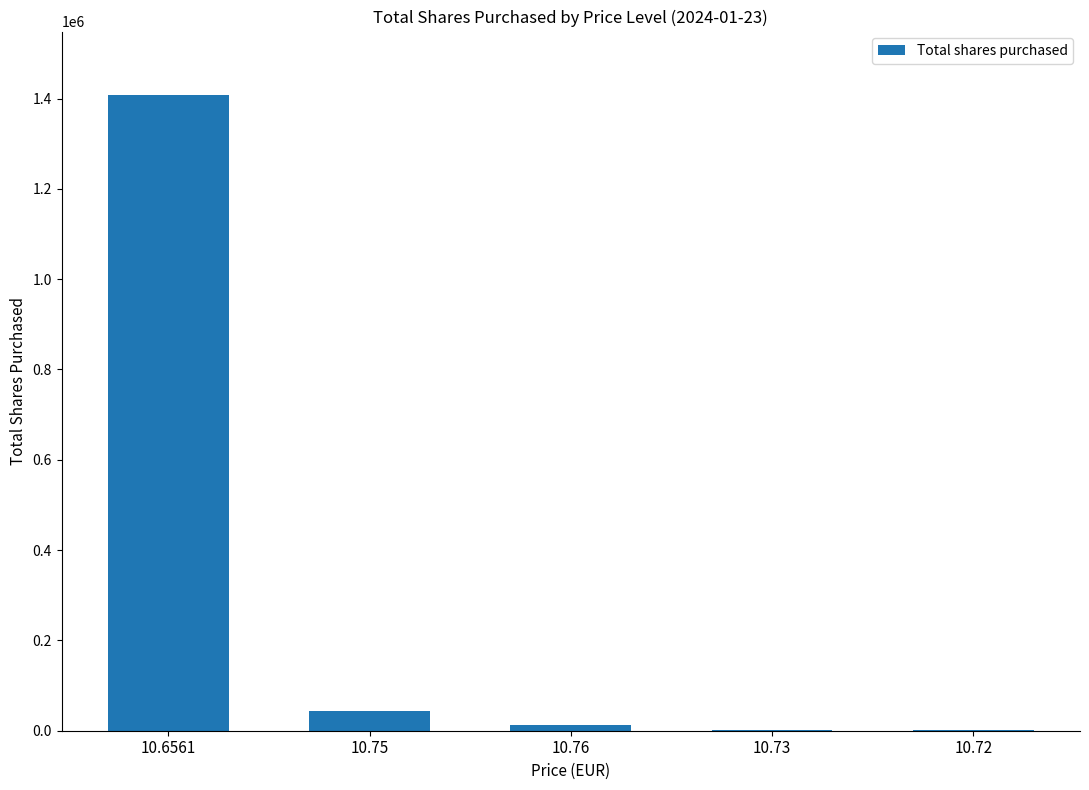

What is the approximate value at 10.76, to the nearest 50?

11950